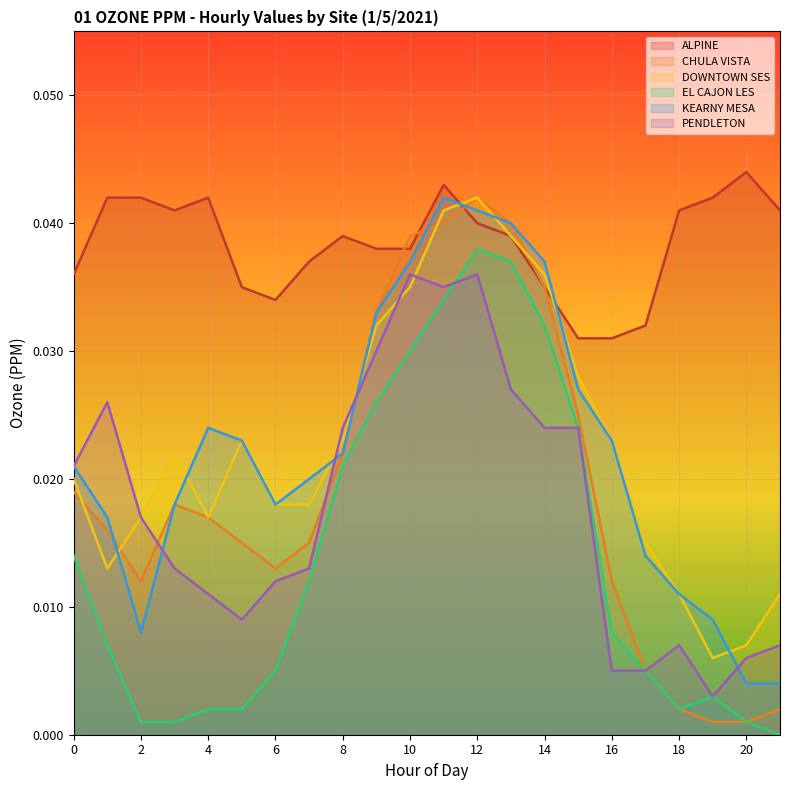

At which category is the sum across all series the highest?

12